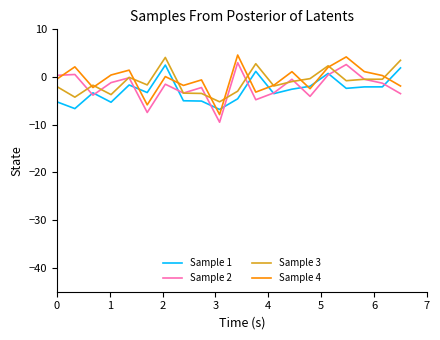

What is the minimum value for Sample 3?

-5.2